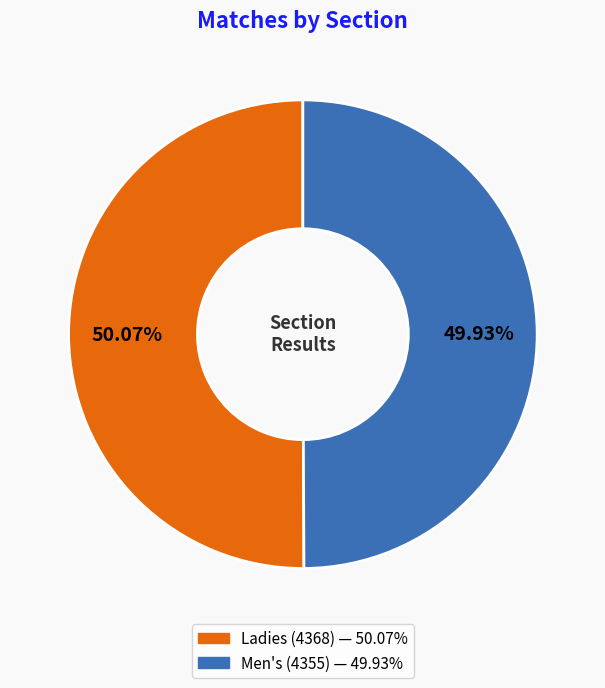

Approximately how many times larger is the value at Men's compared to Ladies?

1.0